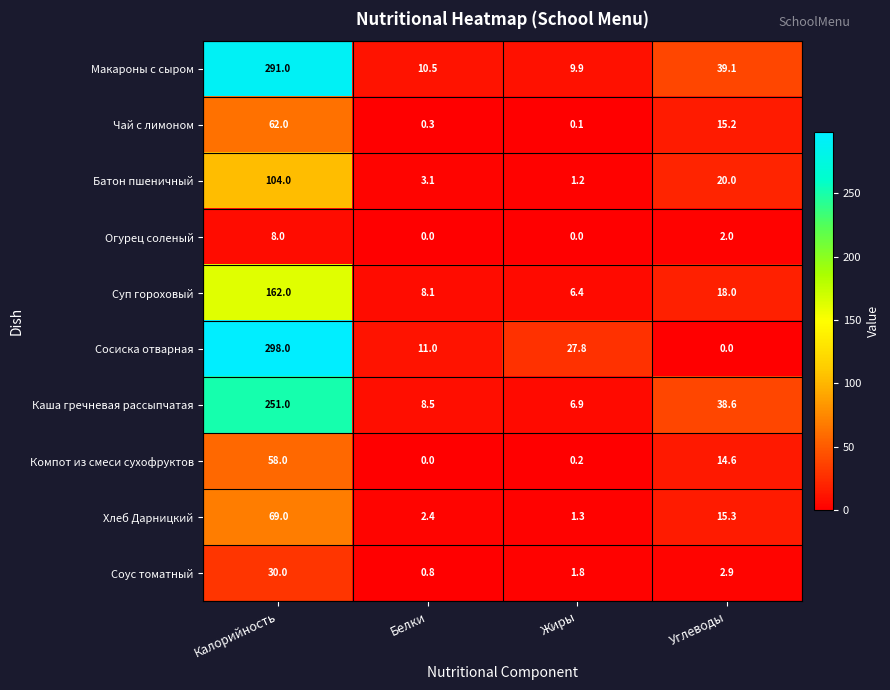

What is the greatest value displayed?

298.0